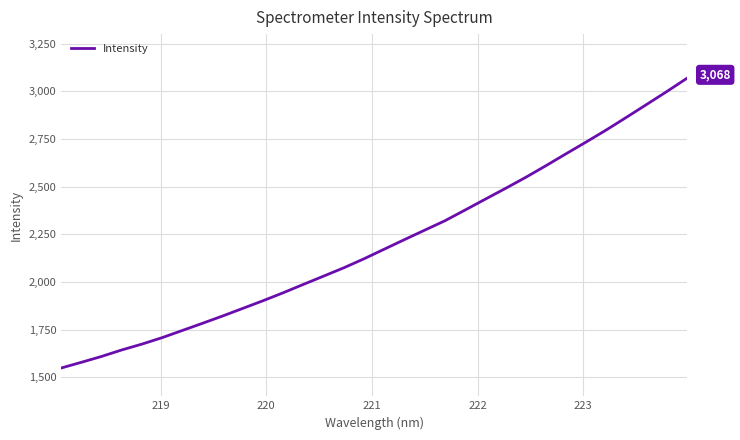

What is the minimum value shown in the chart?

1548.7